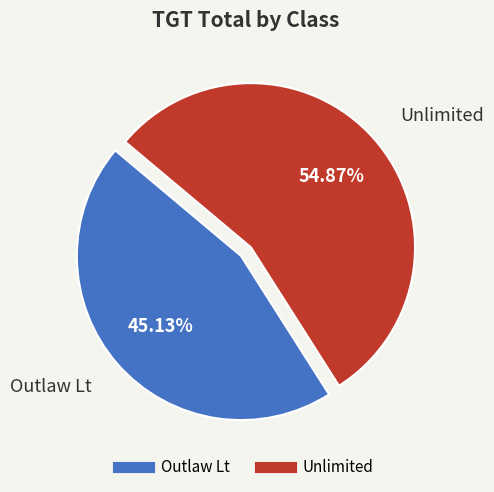

To the nearest percent, what is the combined percentage of Outlaw Lt and Unlimited?

100%